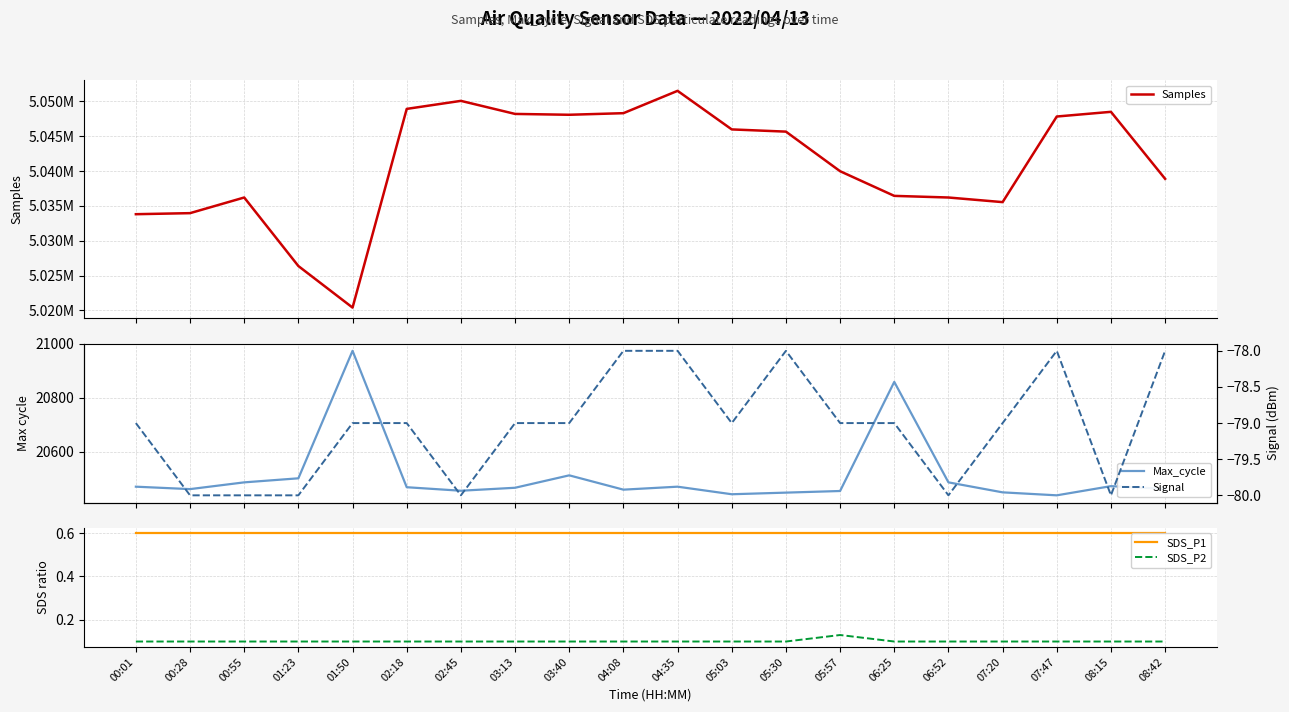

Is this an area chart (filled region under the line)?

No